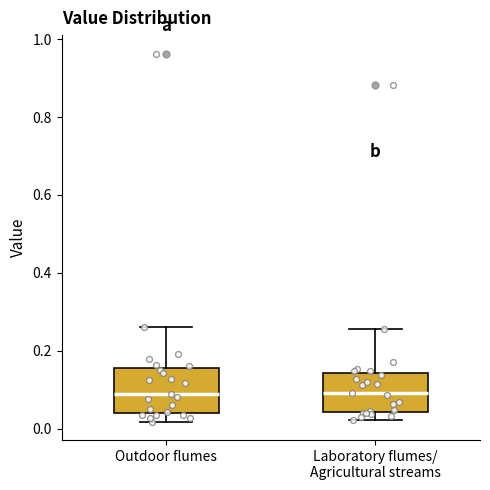

Reading left to right, transcribe this box plot: for each box, give where its median line is, the range the box spans, and where its two whiskers end, as read against the y-axis. The values are not printed on the chart, so give them approximately, as read against the axis.

Outdoor flumes: median 0.08, box 0.04 to 0.16, whiskers 0.02 to 0.26
Laboratory flumes/ Agricultural streams: median 0.10, box 0.04 to 0.14, whiskers 0.02 to 0.26